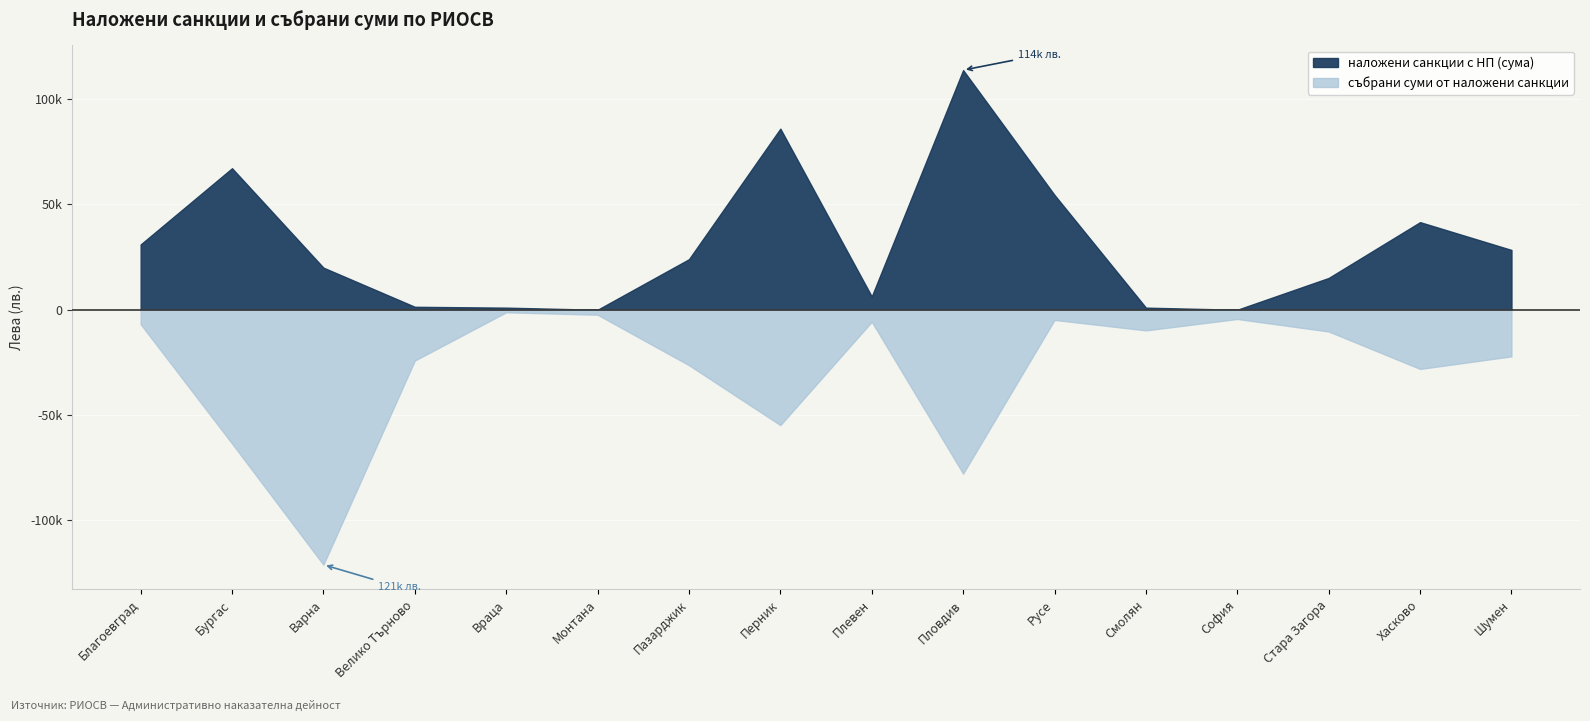

At which label does събрани суми от наложени санкции first exceed 22146?

Бургас